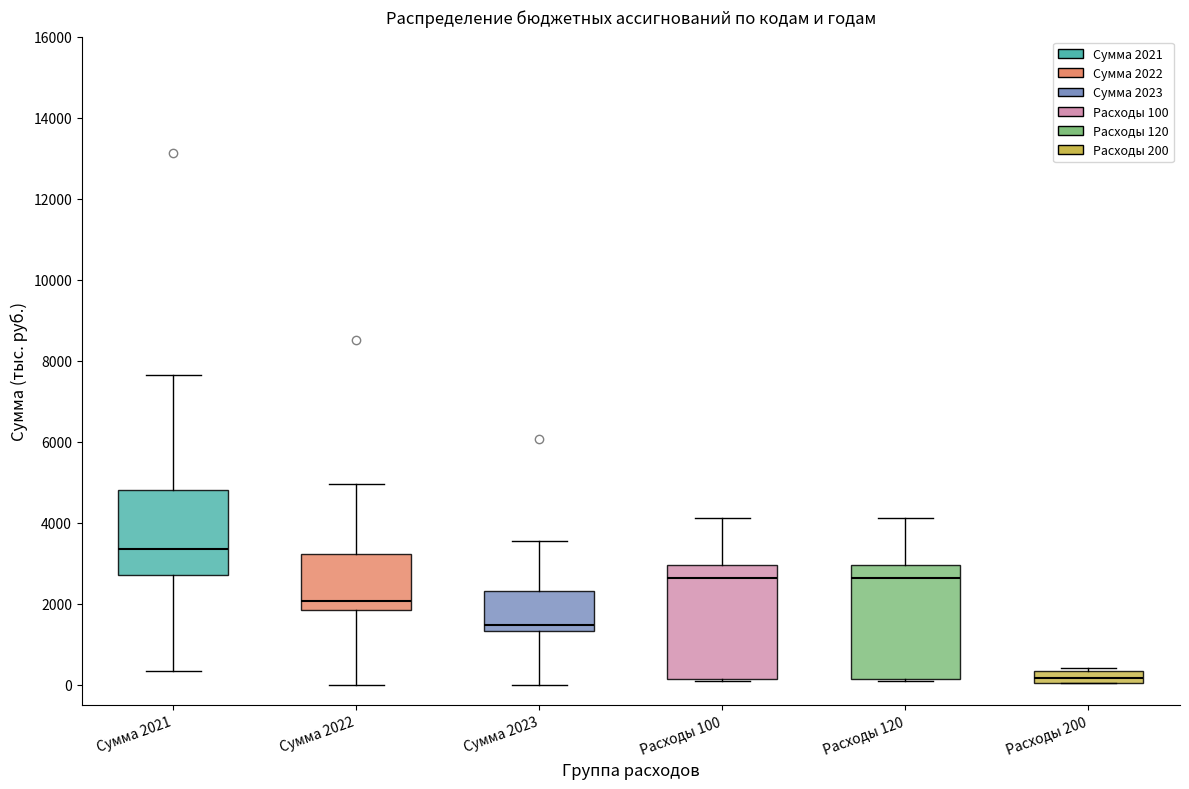

Where is the upper edge of the box for Расходы 200 on the y-axis? The values are not printed on the chart, so give them approximately, as read against the axis.

400